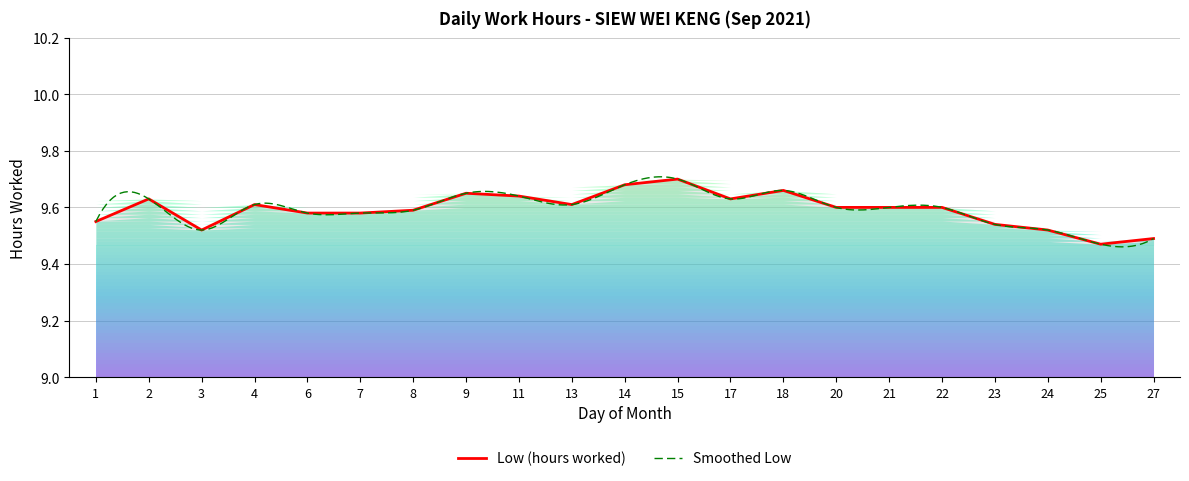

At which category does the chart reach its peak across all series?

15